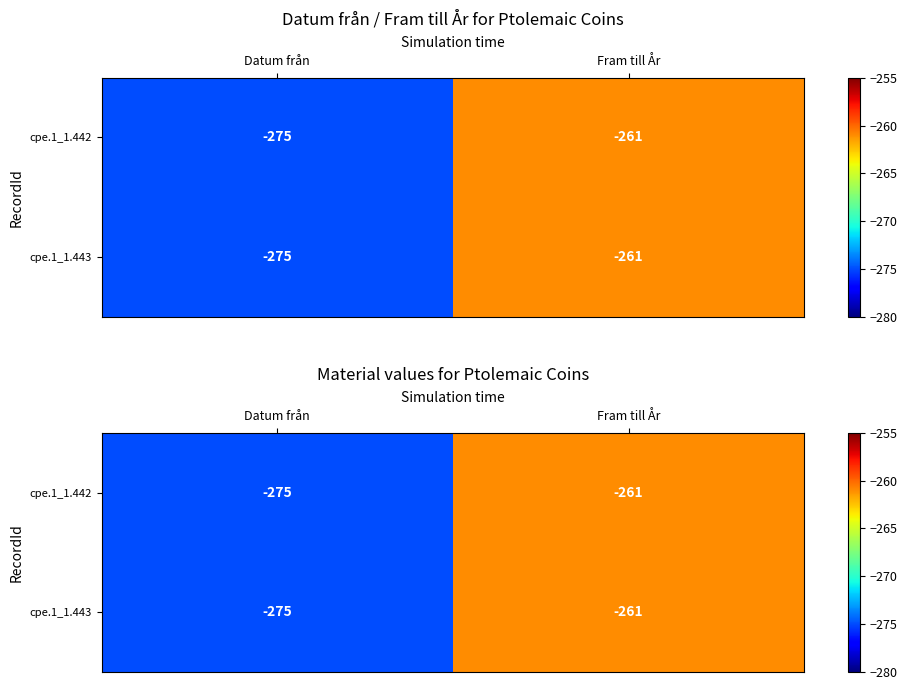

Which category has the highest value across all series?

Fram till År